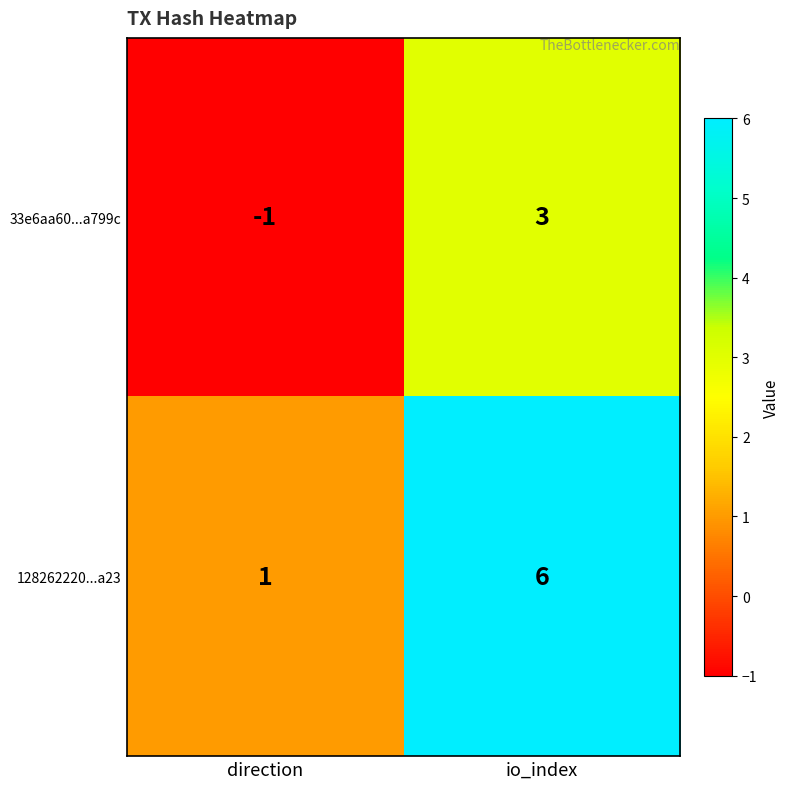

What is the total value across all series at io_index?

9